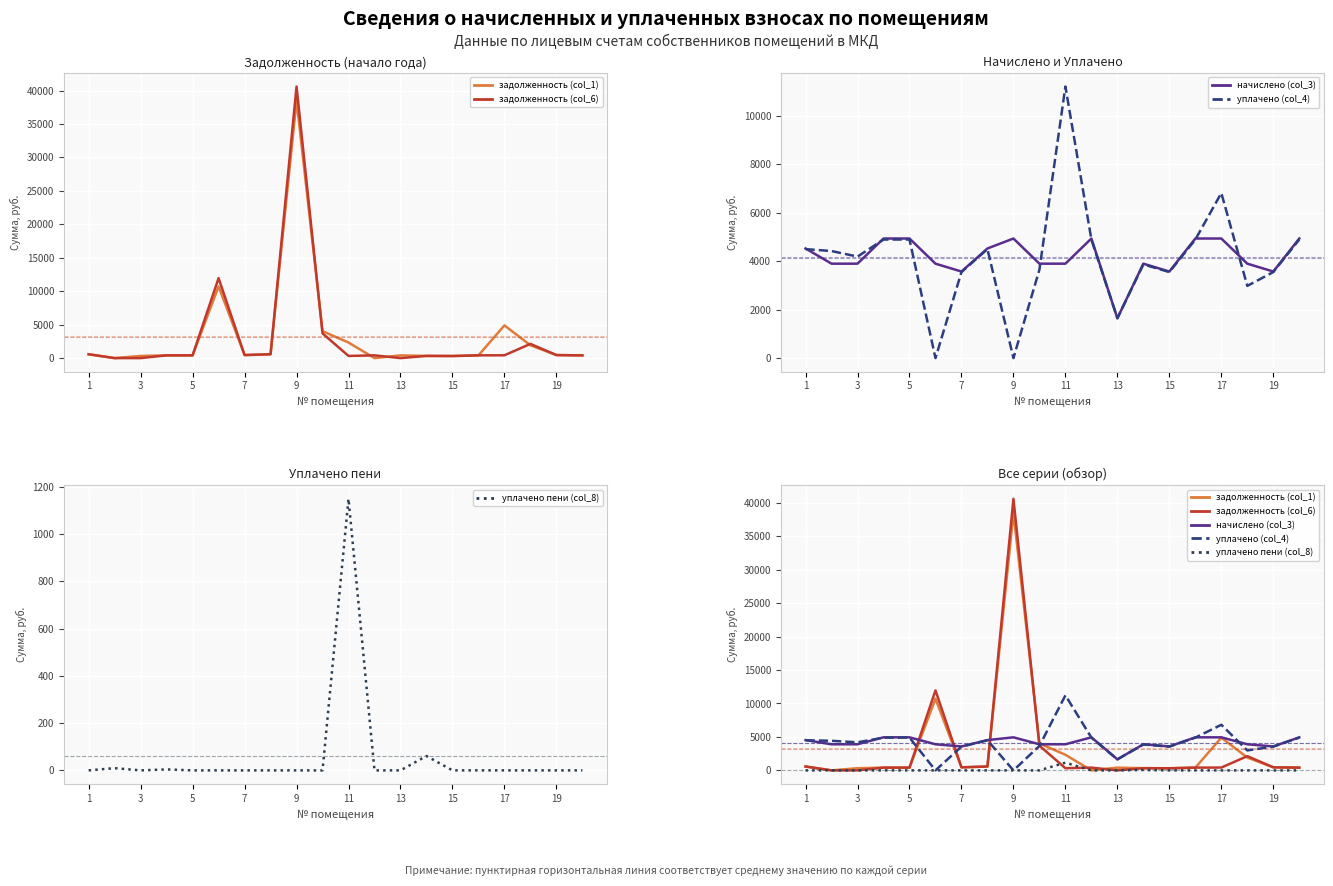

List the series in order of their peak value, highest first.

задолженность (col_6), задолженность (col_1), уплачено (col_4), начислено (col_3), уплачено пени (col_8)